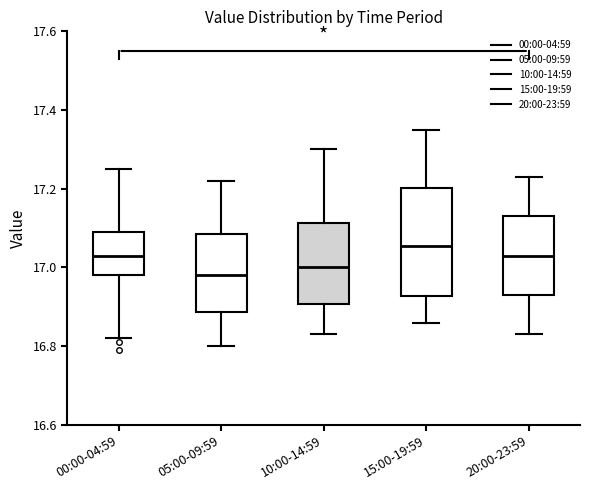

Which box has the highest median line?

15:00-19:59